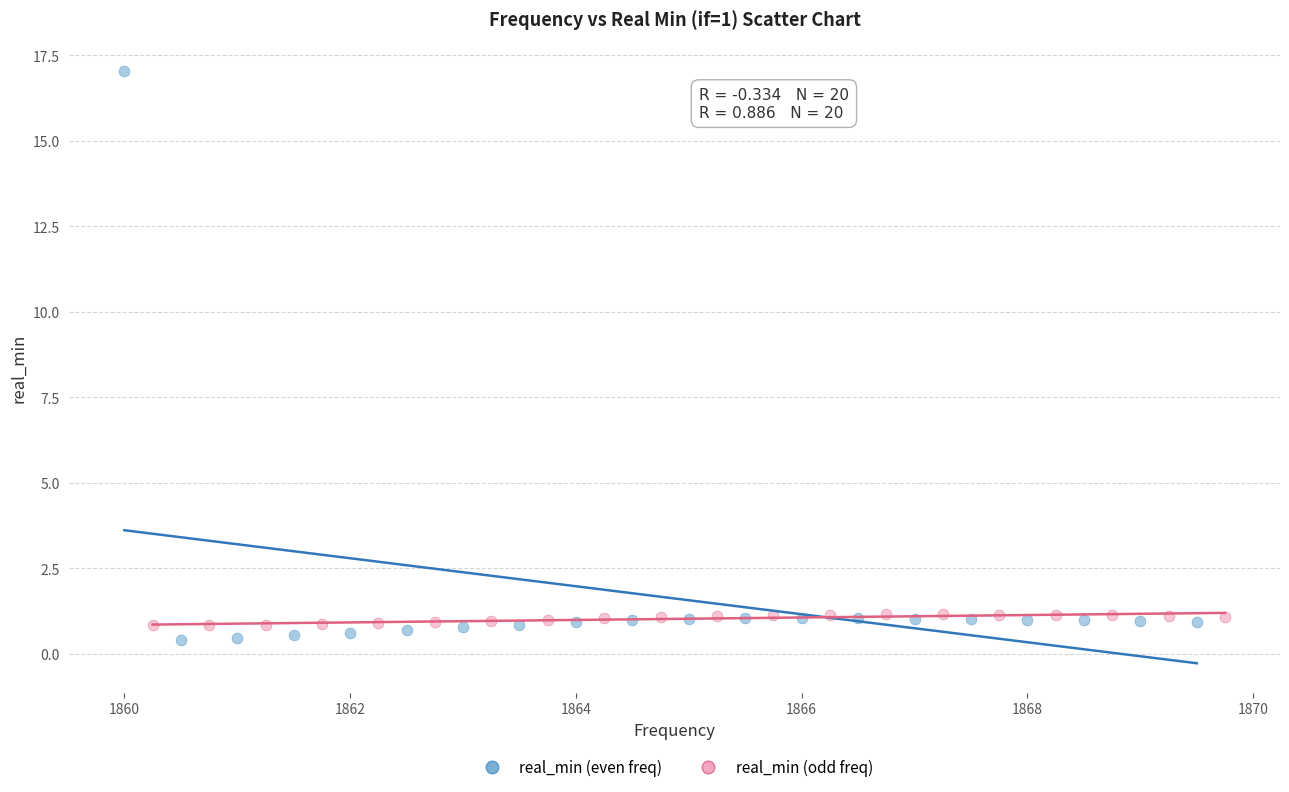

Which series has the largest Y range (max minus min)?

real_min (even freq)